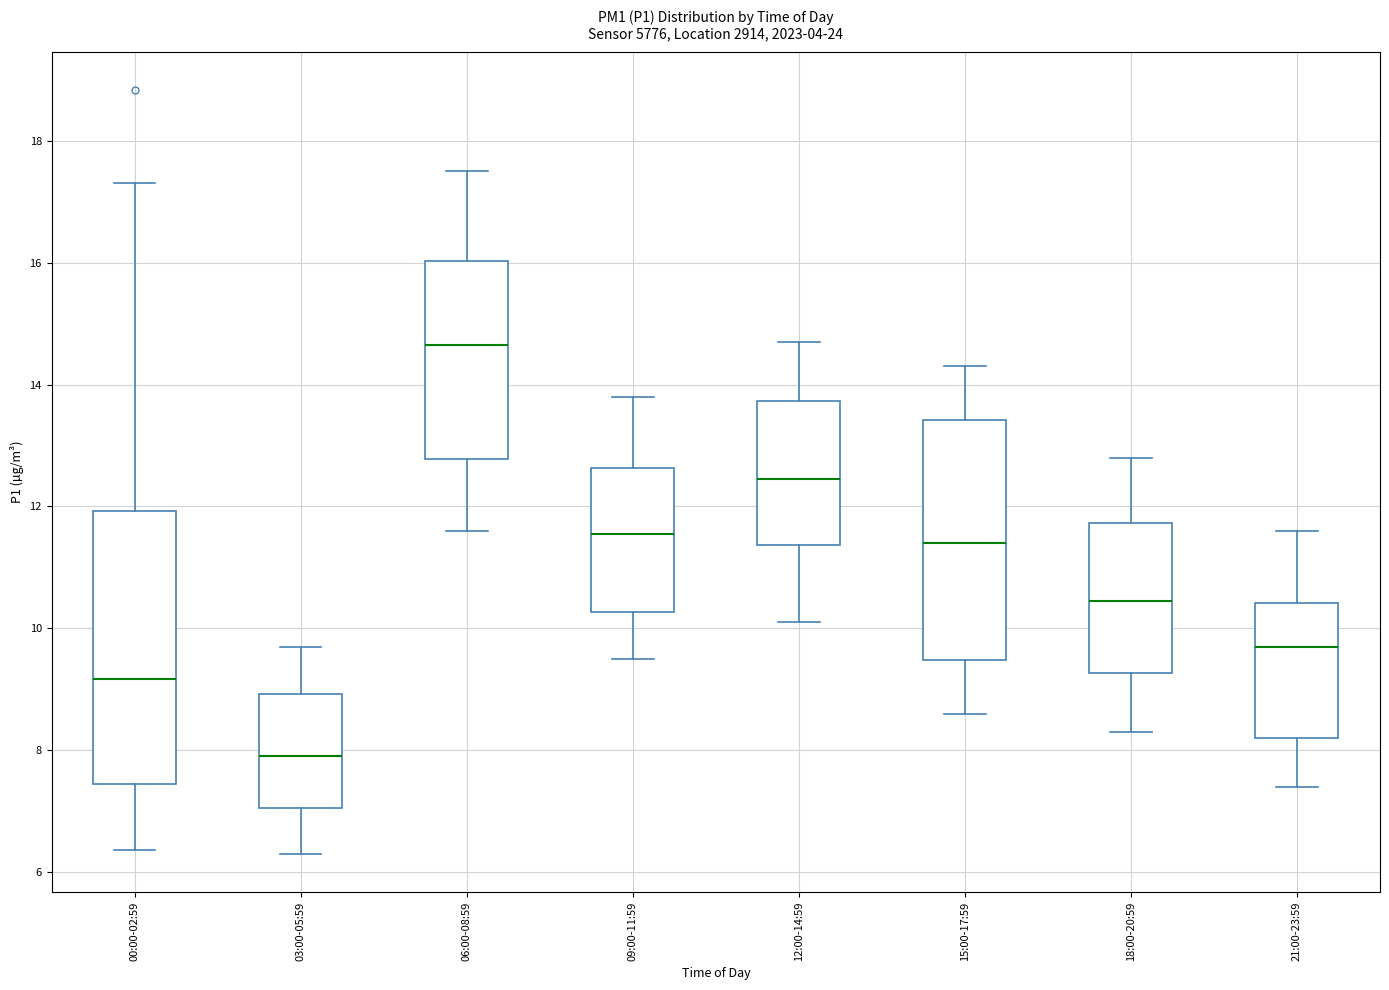

Where is the lower edge of the box for 03:00-05:59 on the y-axis? The values are not printed on the chart, so give them approximately, as read against the axis.

7.0